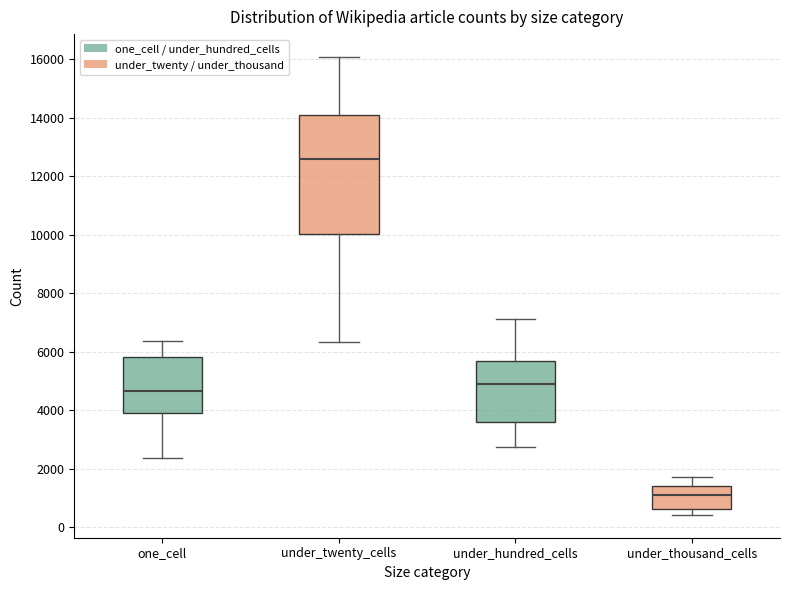

Where does the lower whisker of the box for one_cell end on the y-axis? The values are not printed on the chart, so give them approximately, as read against the axis.

2400